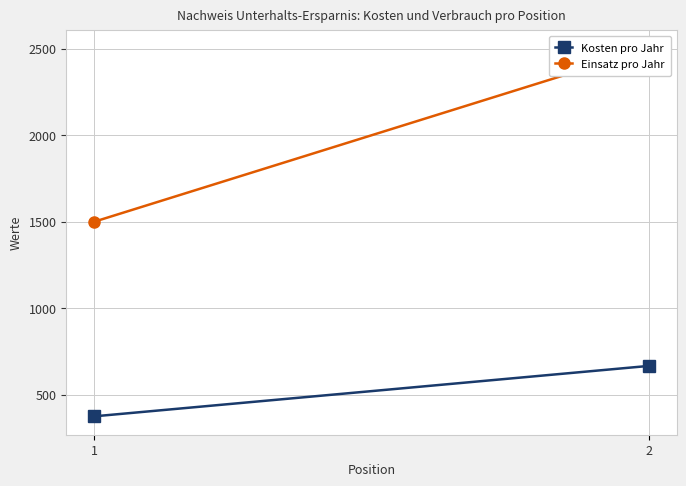

How many categories are shown in the chart?

2